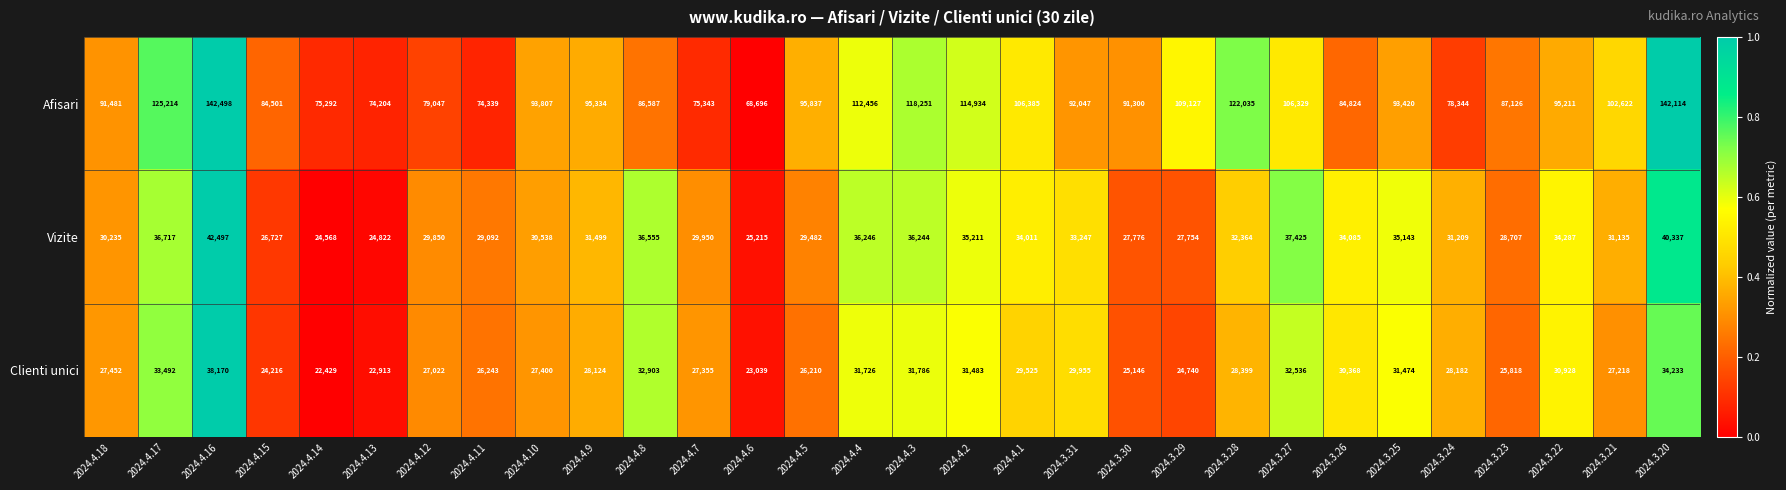

At 2024.4.11, list the series in order from largest to smallest.

Afisari, Vizite, Clienti unici